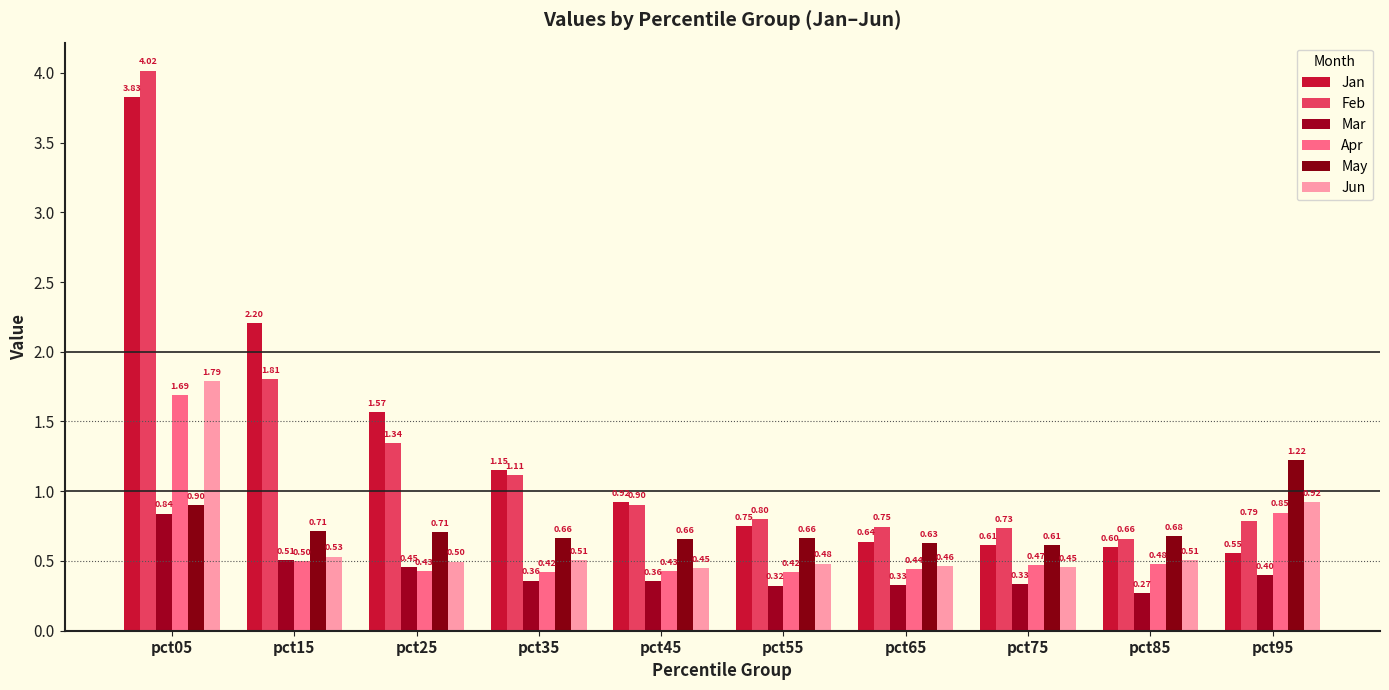

The value of May at pct05 is 0.9. True or false?

True